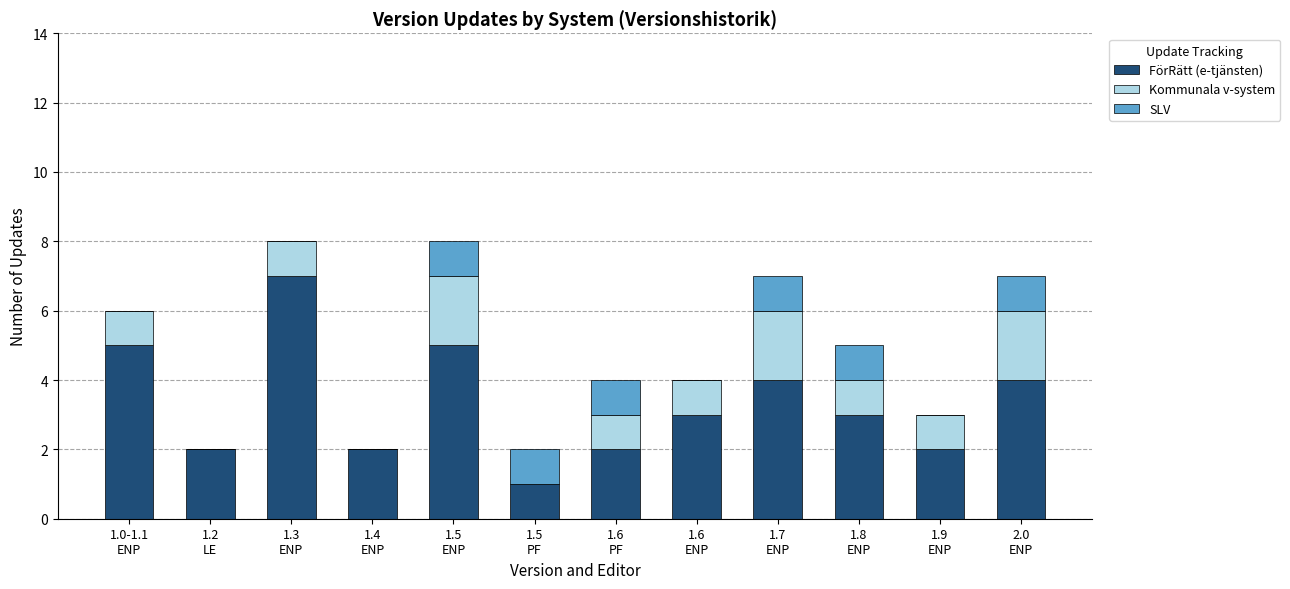

What is the sum of all FörRätt (e-tjänsten) values?

40